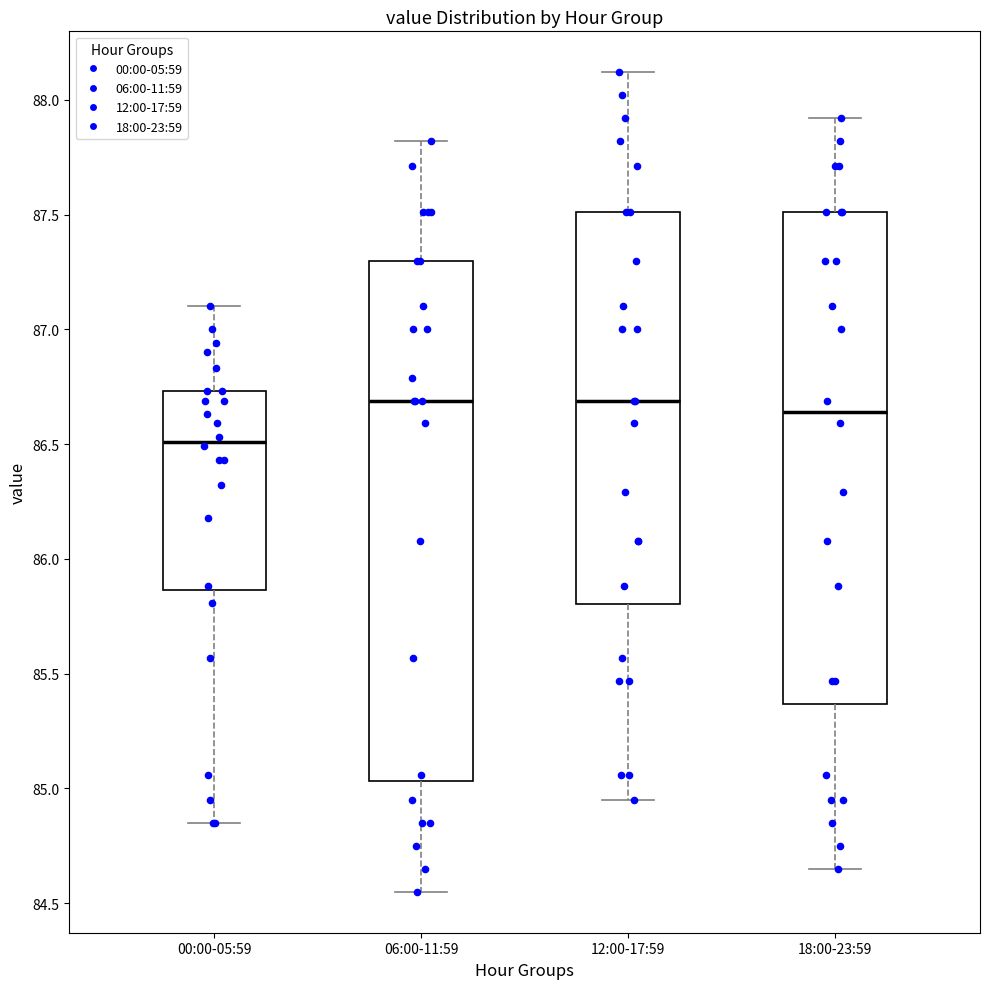

Where is the lower edge of the box for 12:00-17:59 on the y-axis? The values are not printed on the chart, so give them approximately, as read against the axis.

85.80